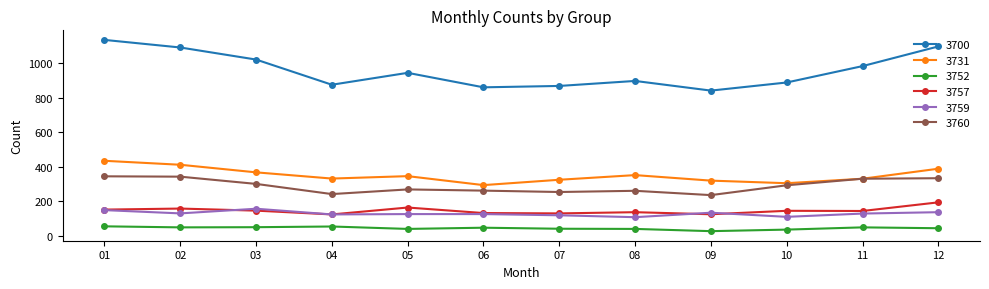

Which series has the widest spread of values?

3700